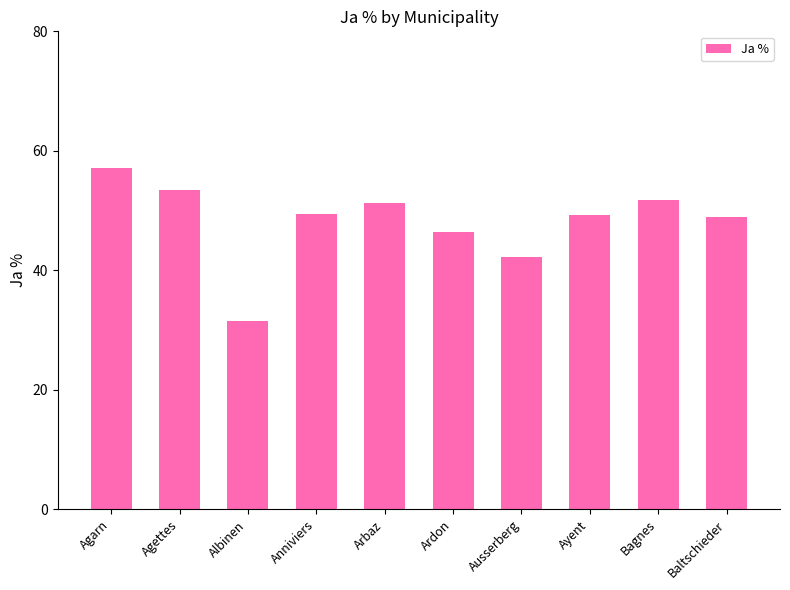

What is the label of the 3rd bar from the right?

Ayent